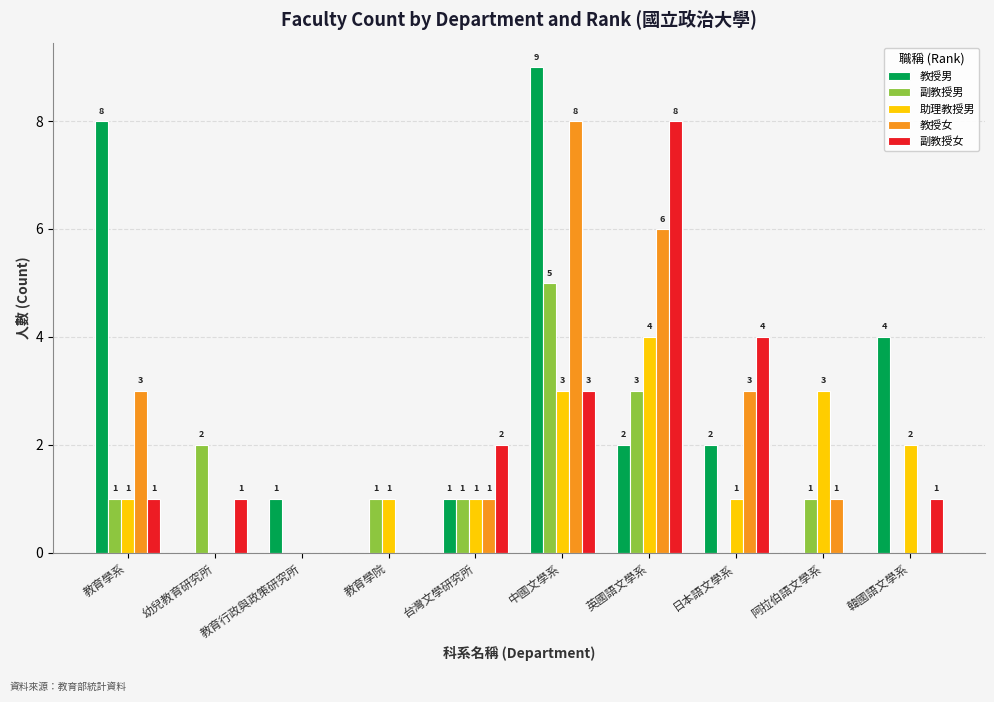

The 教授男 series shows 8 at 教育學系. True or false?

True